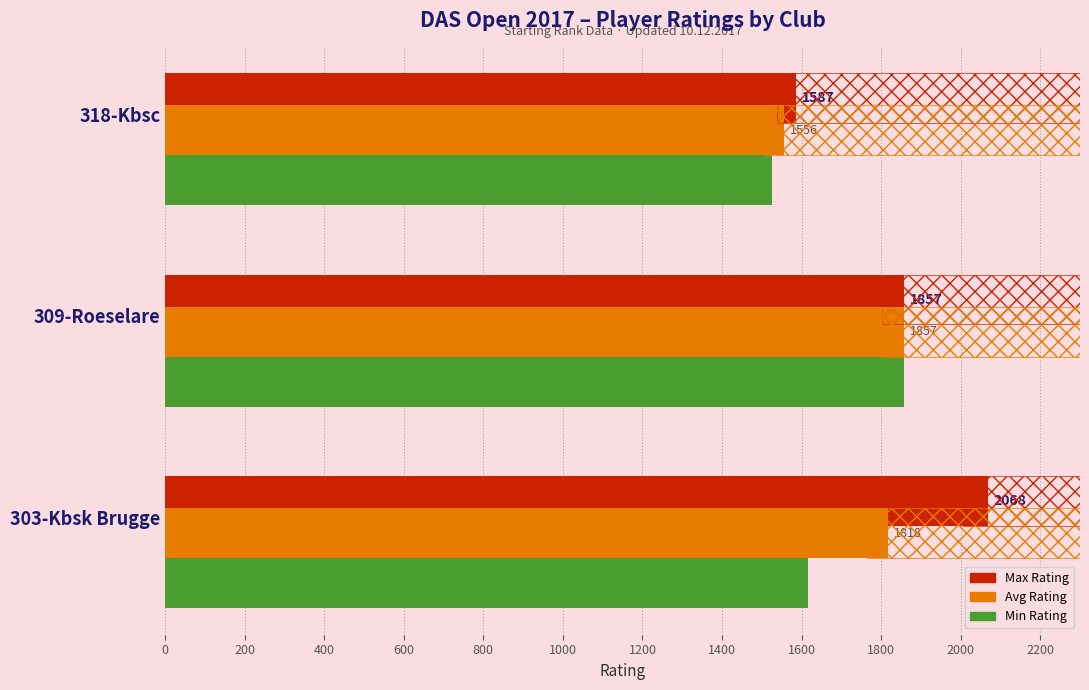

Reading right to left, list all the values displayed in this chart.

Max Rating: 1587	1857	2068
Avg Rating: 1556	1857	1818
Min Rating: 1525	1857	1617